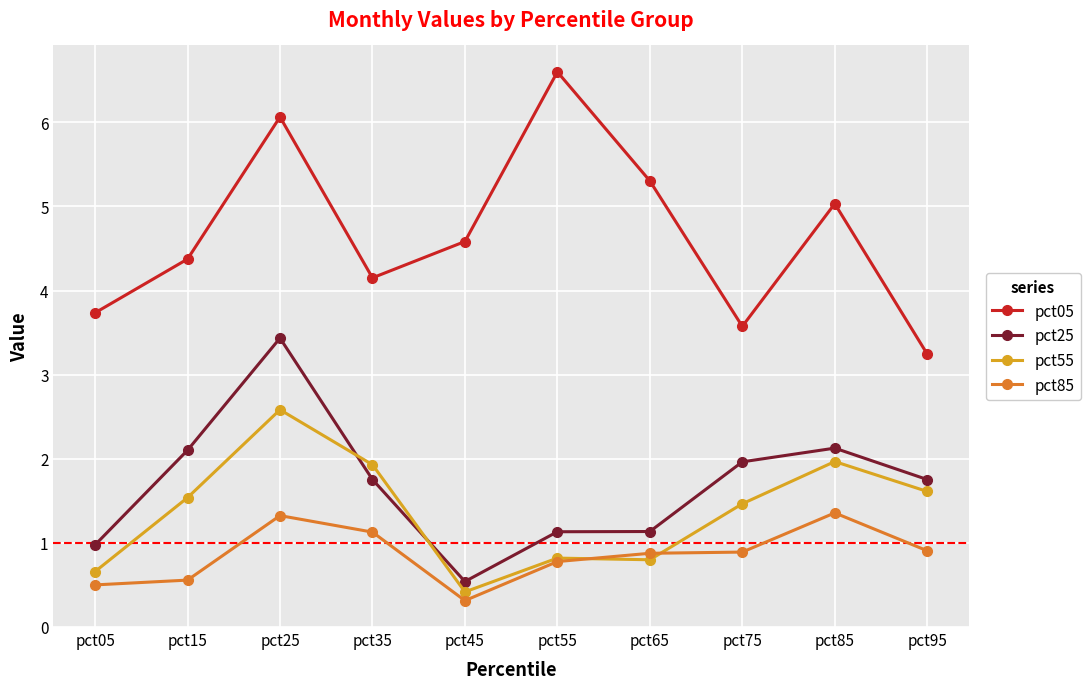

List the series in order of their peak value, lowest first.

pct85, pct55, pct25, pct05